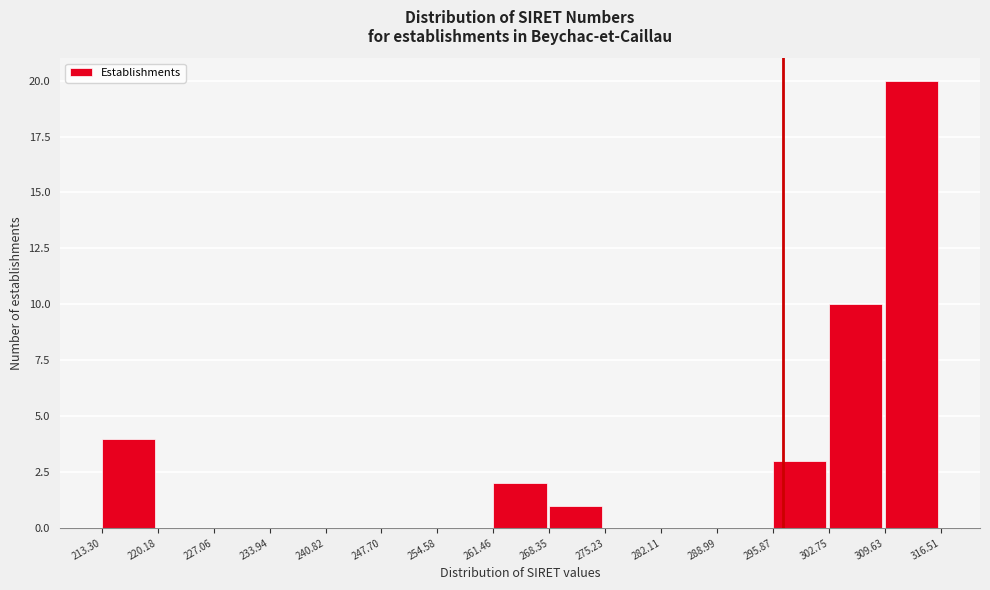

Reading left to right, transcribe this chart: for each bar, give the range it covers on the x-axis and its height. The values are not printed on the chart, so give them approximately, as read against the axis.

213.30 to 220.18: 4
220.18 to 227.06: 0
227.06 to 233.94: 0
233.94 to 240.82: 0
240.82 to 247.70: 0
247.70 to 254.58: 0
254.58 to 261.46: 0
261.46 to 268.35: 2
268.35 to 275.23: 1
275.23 to 282.11: 0
282.11 to 288.99: 0
288.99 to 295.87: 0
295.87 to 302.75: 3
302.75 to 309.63: 10
309.63 to 316.51: 20